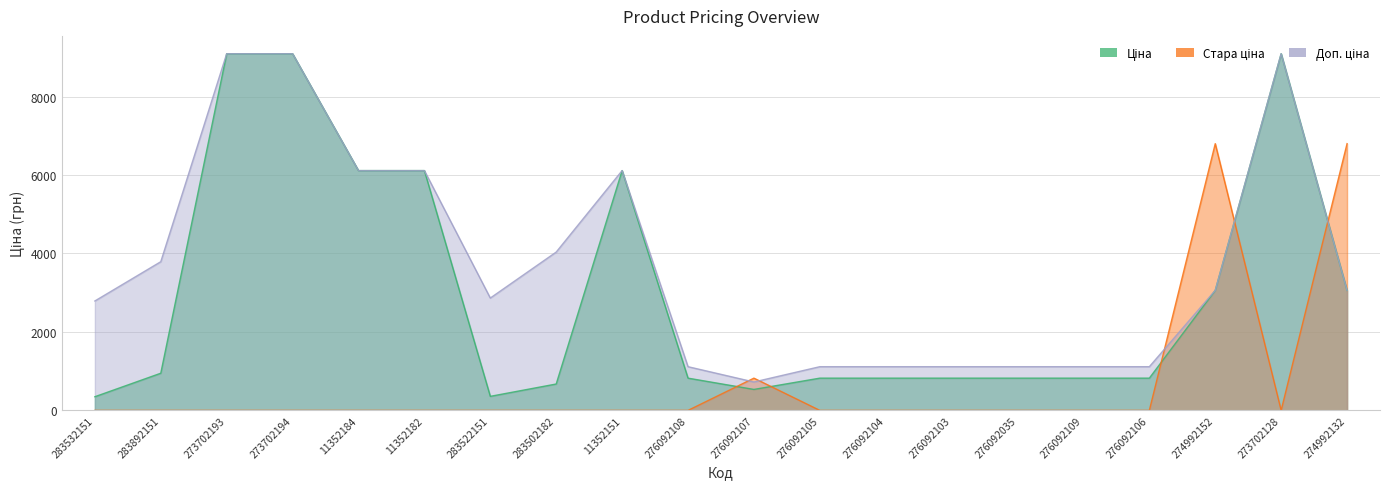

True or false: Стара ціна has a value of 0.0 at 276092035.

True